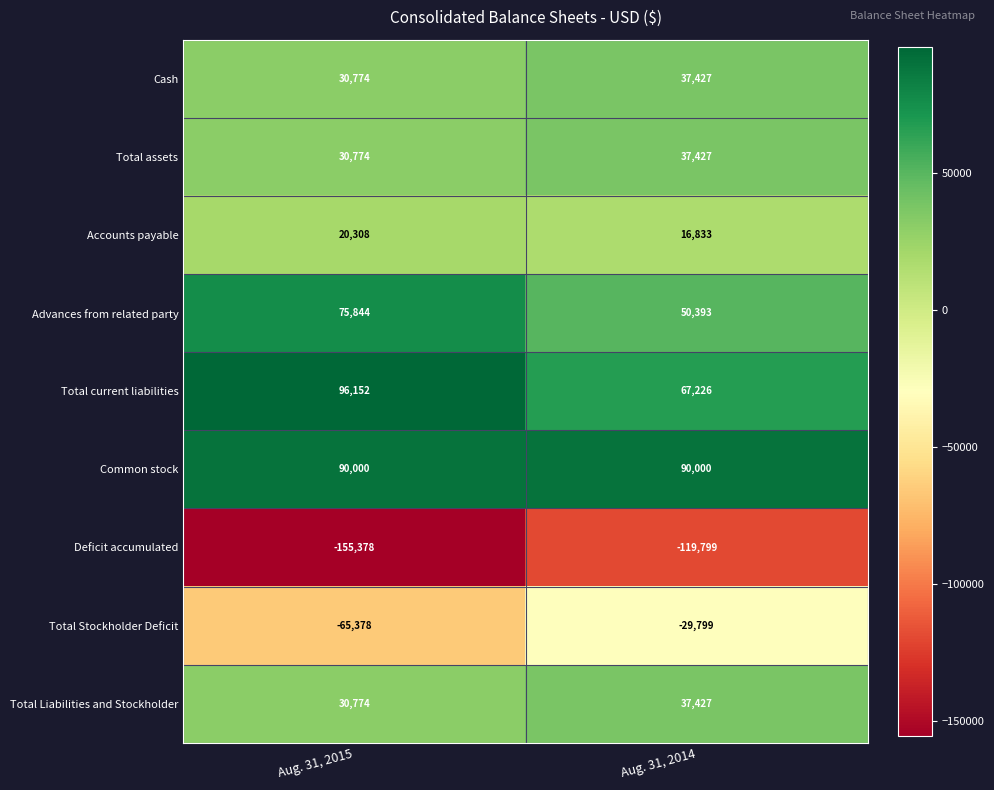

What is the sum of the Total current liabilities values at Aug. 31, 2014 and Aug. 31, 2015?

163378